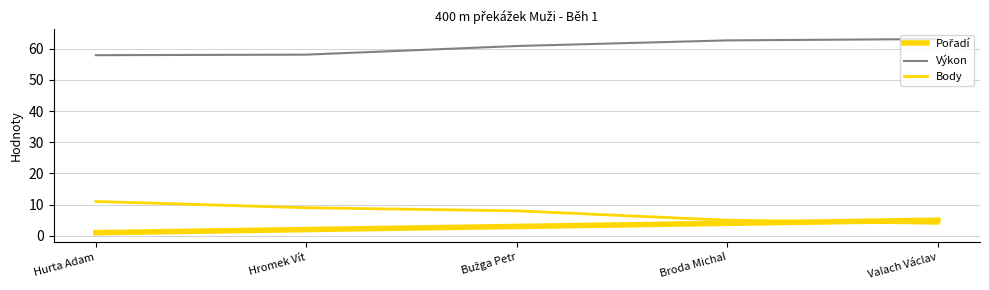

True or false: Výkon has more than 0 points higher than both neighbors.

False